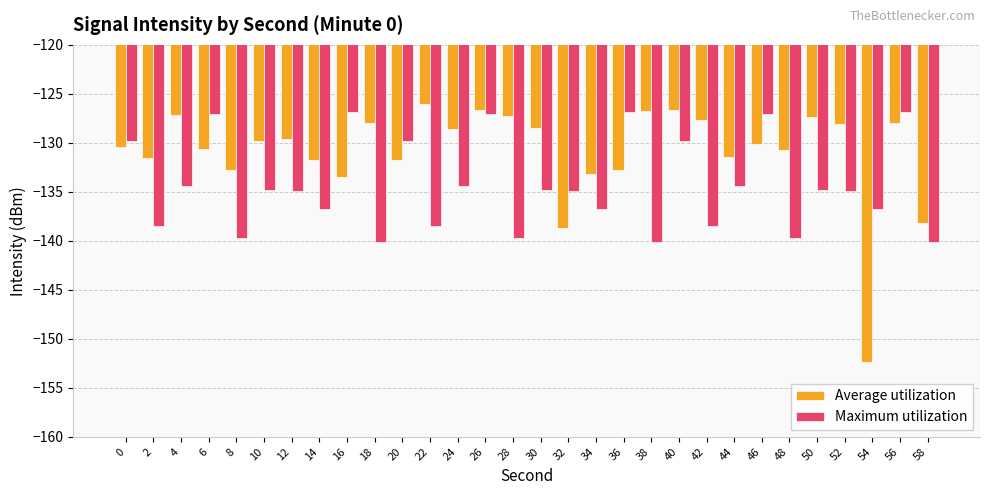

Read the Maximum utilization value at 54.

-136.7